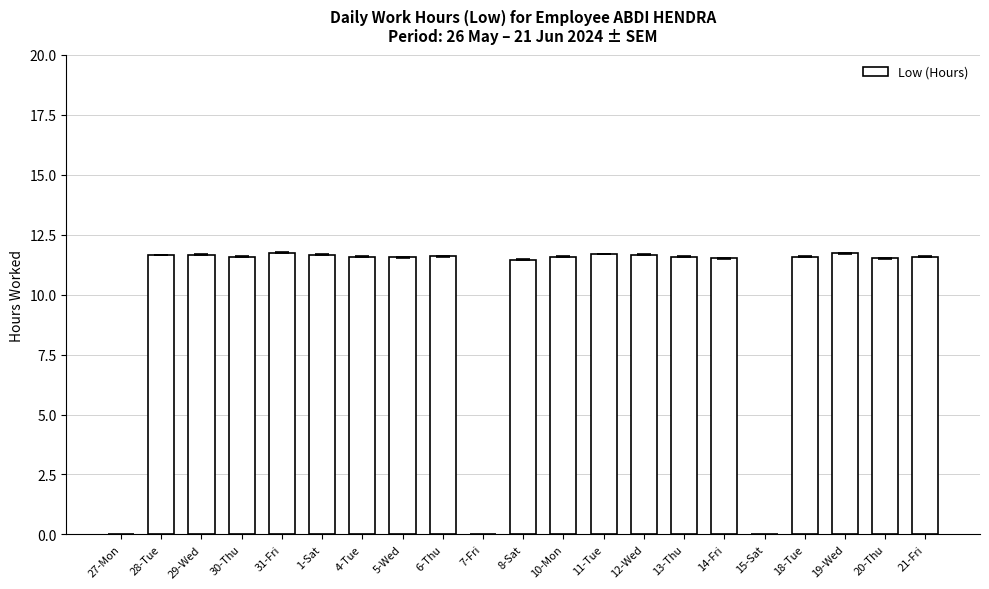

What is the change in value from 13-Thu to 15-Sat?

-11.6